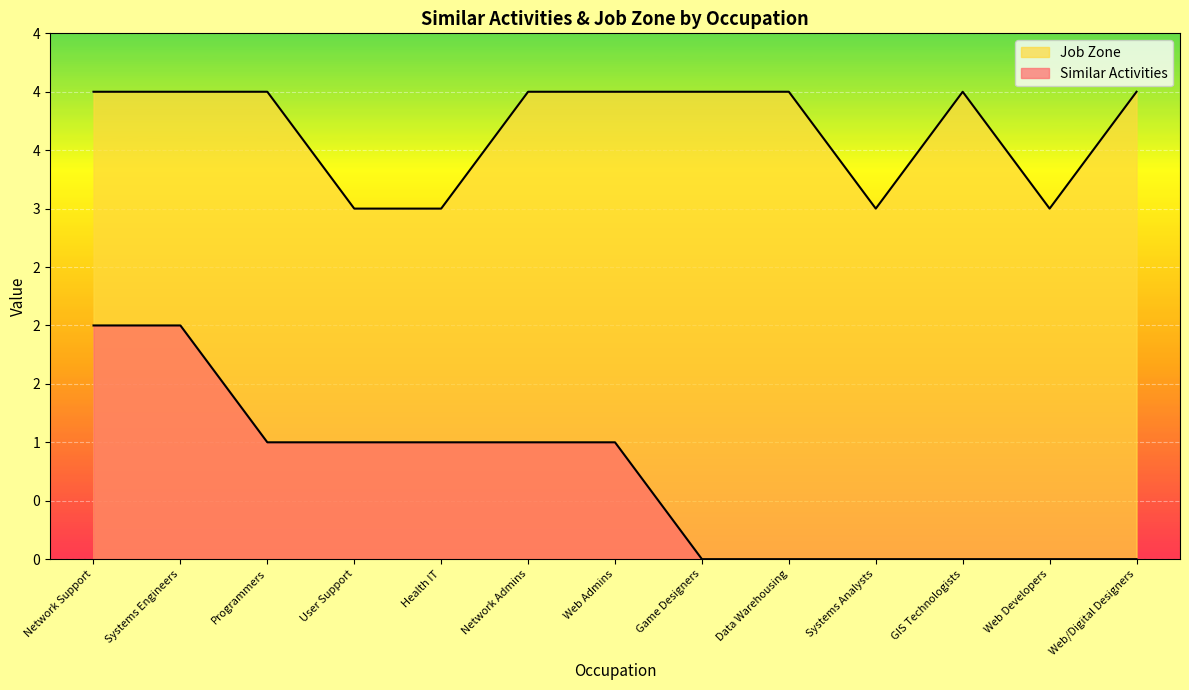

How many values in the Similar Activities series exceed 1?

2